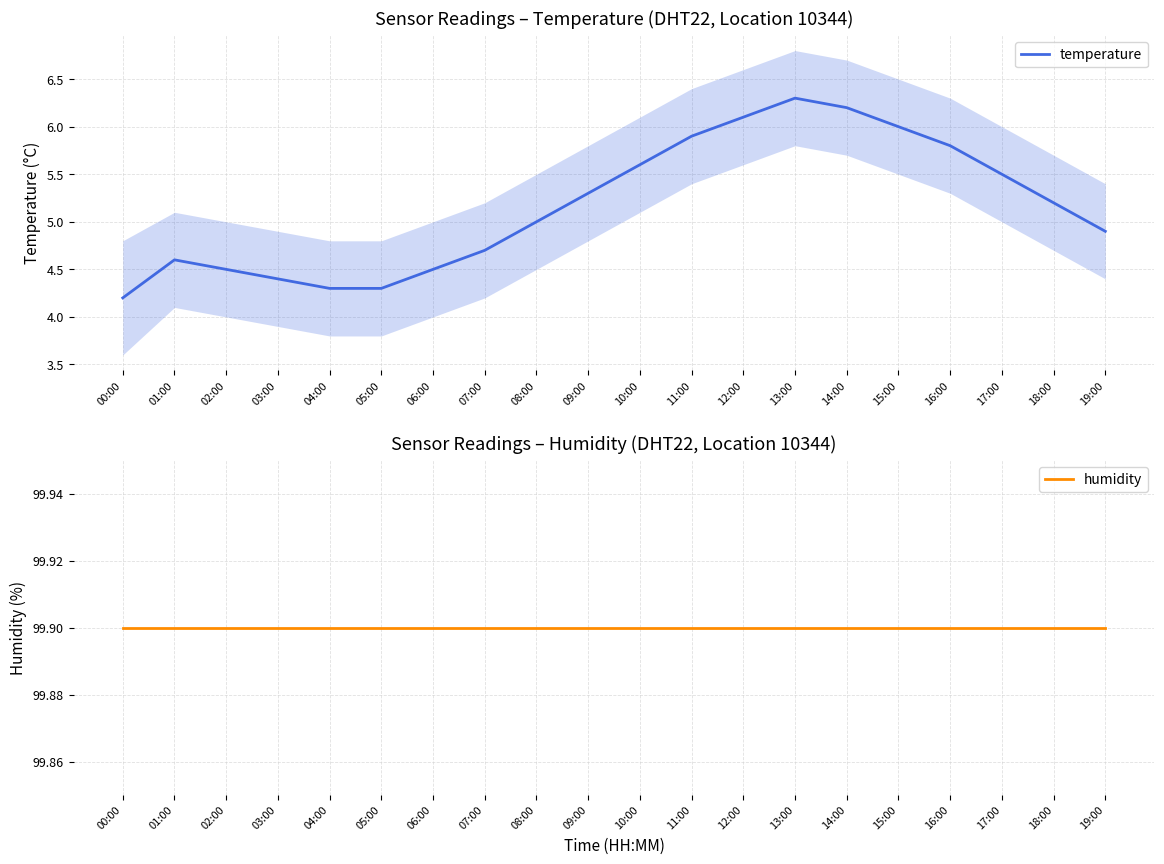

List the labels in order of humidity value, smallest first.

00:00, 01:00, 02:00, 03:00, 04:00, 05:00, 06:00, 07:00, 08:00, 09:00, 10:00, 11:00, 12:00, 13:00, 14:00, 15:00, 16:00, 17:00, 18:00, 19:00